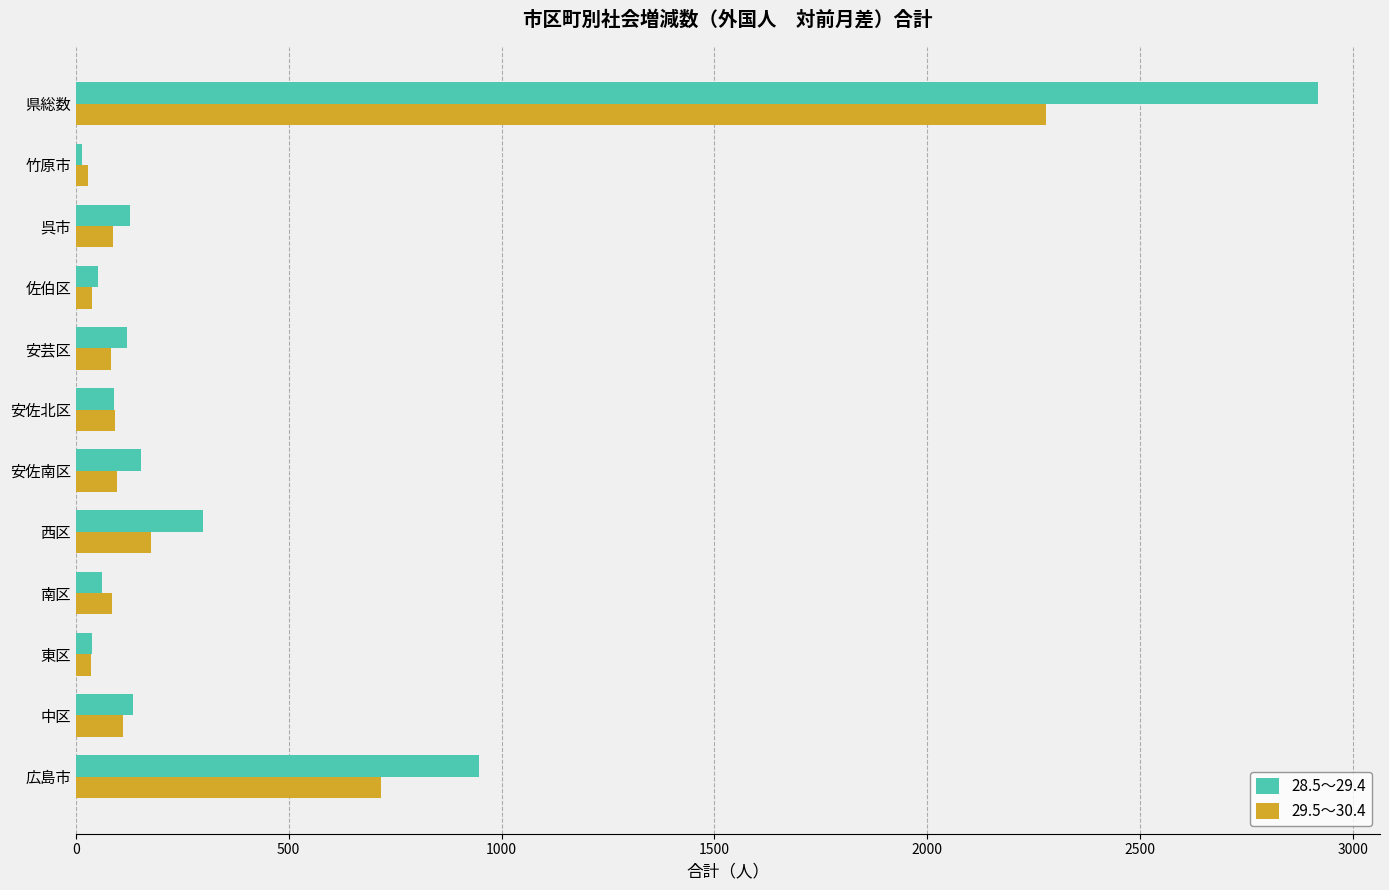

Which series has the widest spread of values?

28.5～29.4